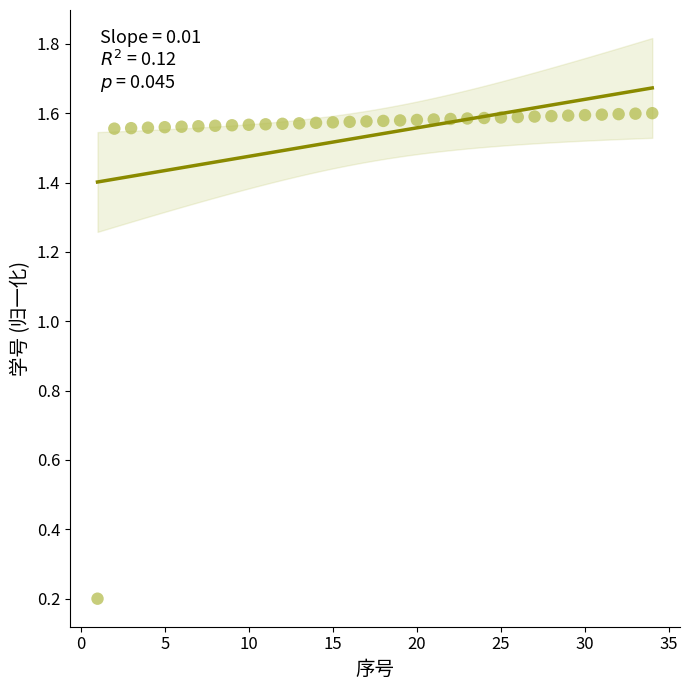

What is the range of Y values (max minus min)?

1.4